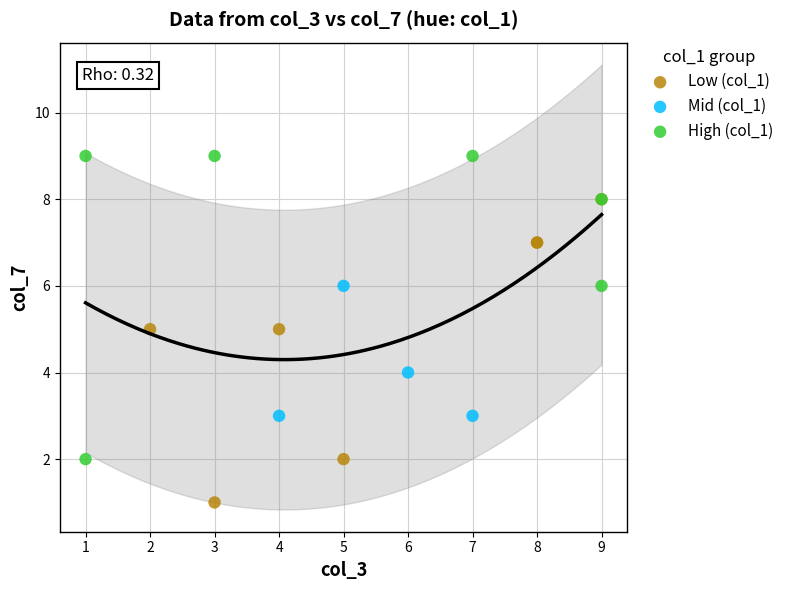

Which series contains the highest Y value?

High (col_1)